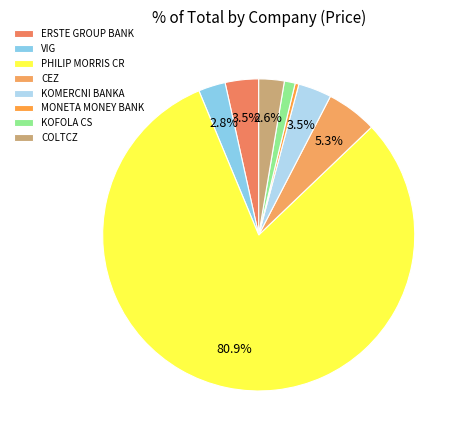

What percentage is NOT represented by CEZ?

94.7%